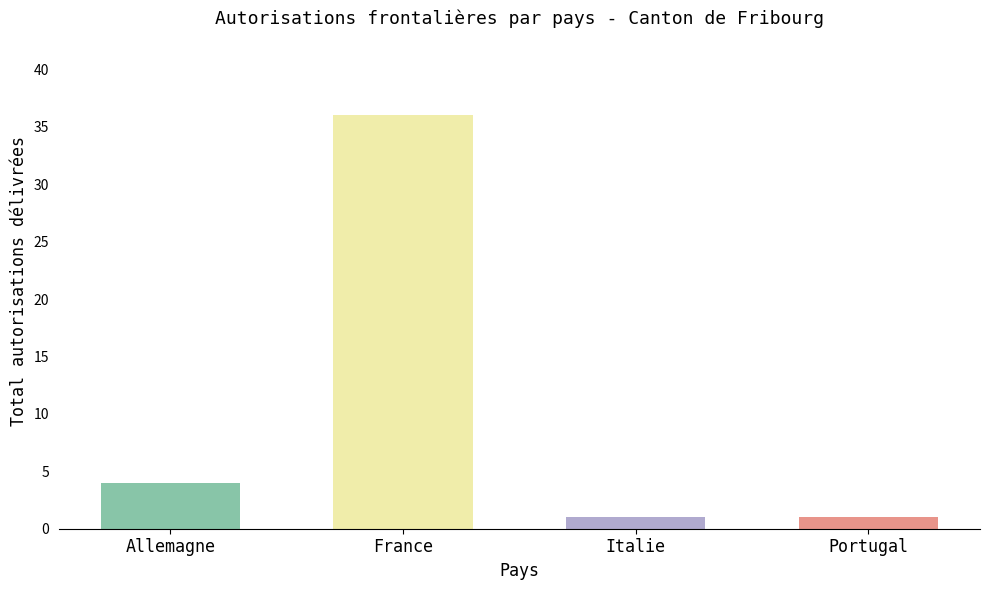

True or false: the data shows 36 at France.

True